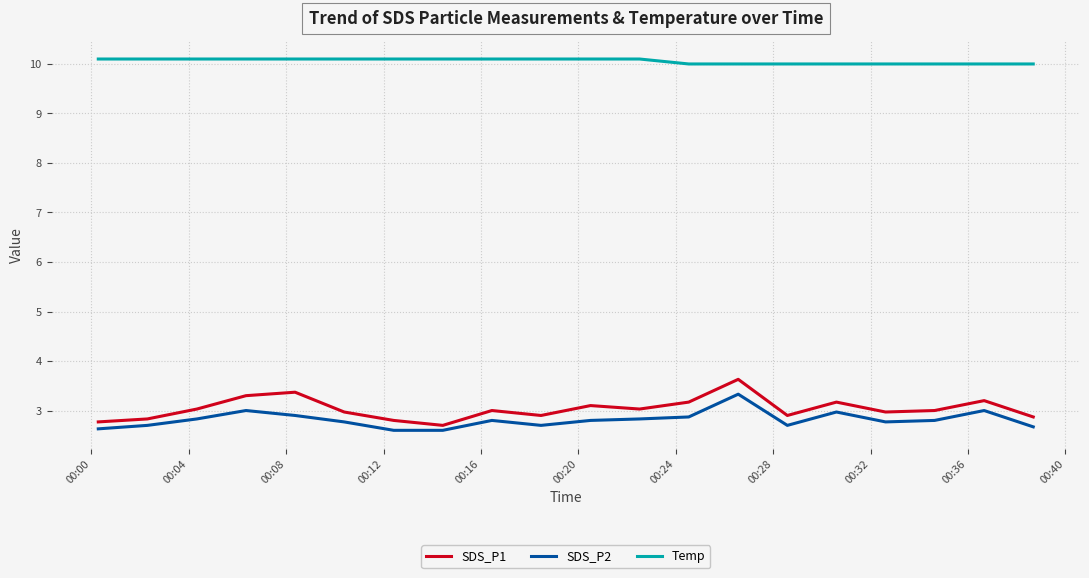

True or false: SDS_P1 and Temp cross at least once.

False